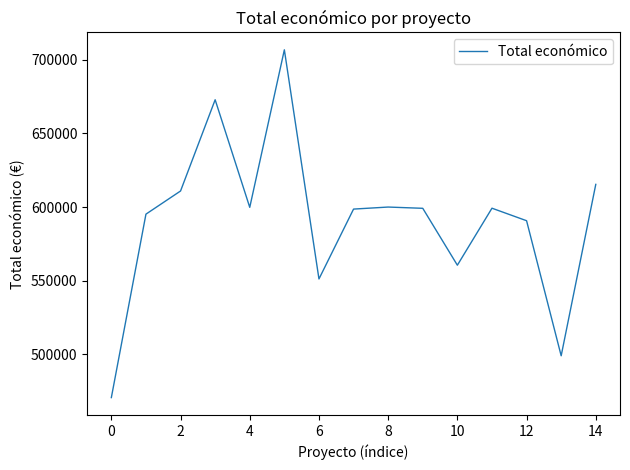

What is the difference between the maximum and minimum values?

236022